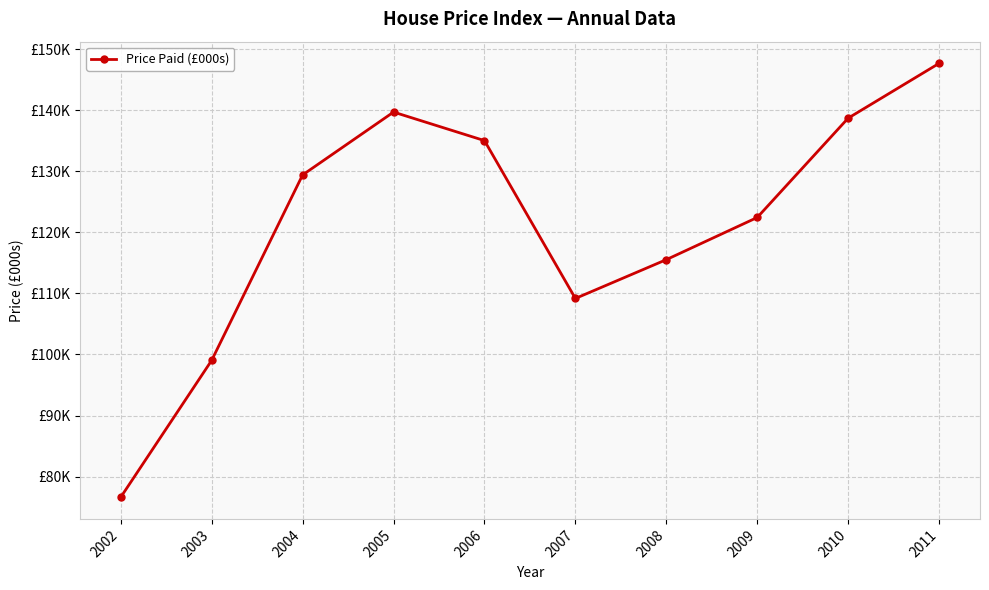

Rank the categories by value from lowest to highest.

2002, 2003, 2007, 2008, 2009, 2004, 2006, 2010, 2005, 2011